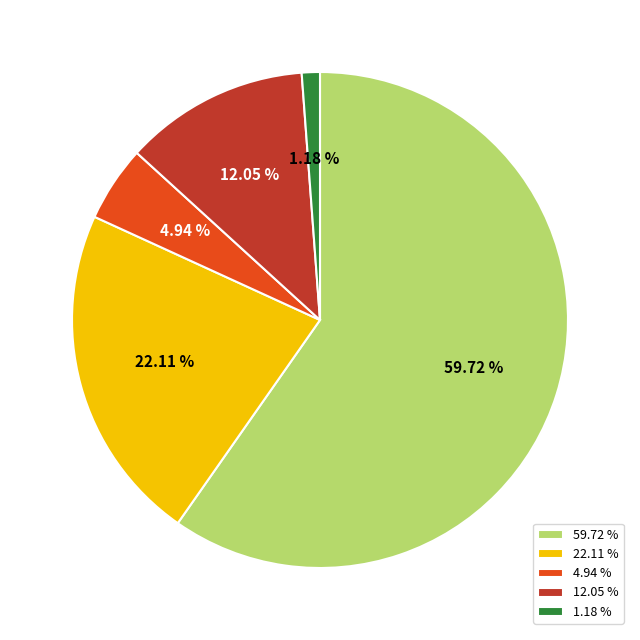

Do 22.11 % and 59.72 % together represent more than half of the pie?

Yes